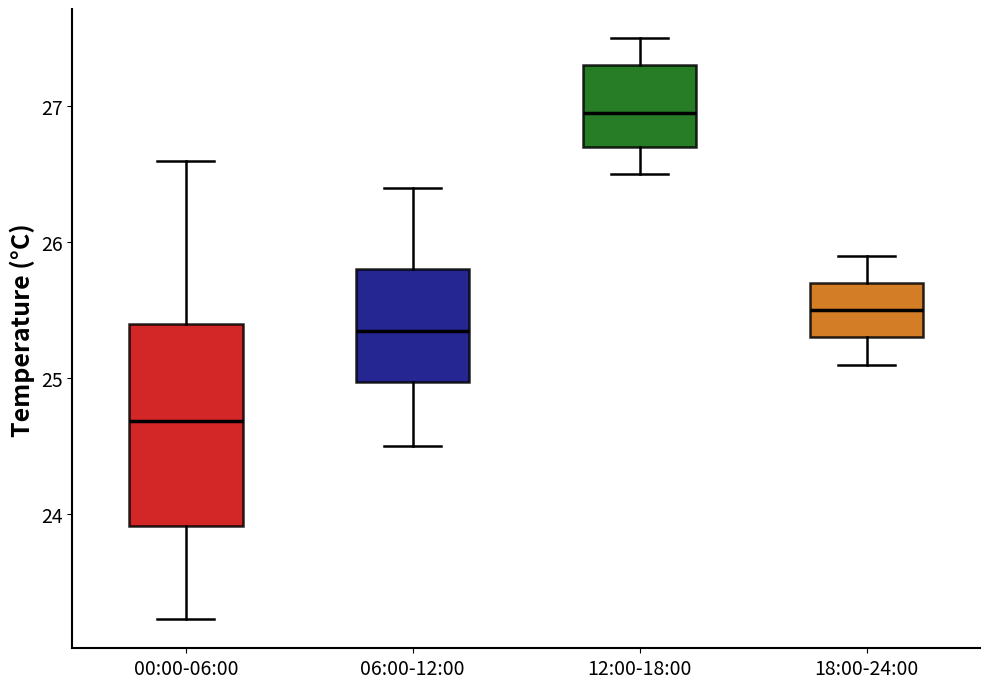

Which box has the highest median line?

12:00-18:00